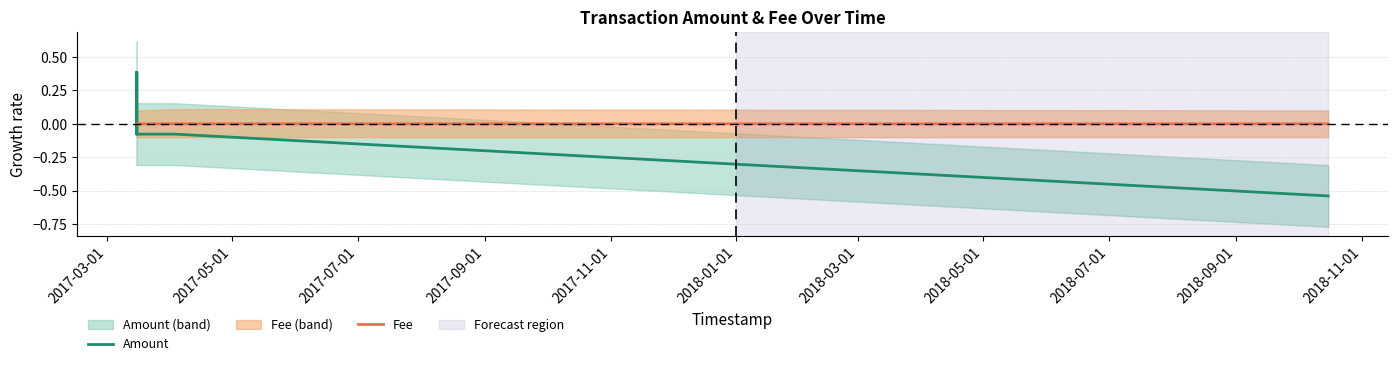

Which series ends up on top after the final intersection of Amount and Fee?

Fee